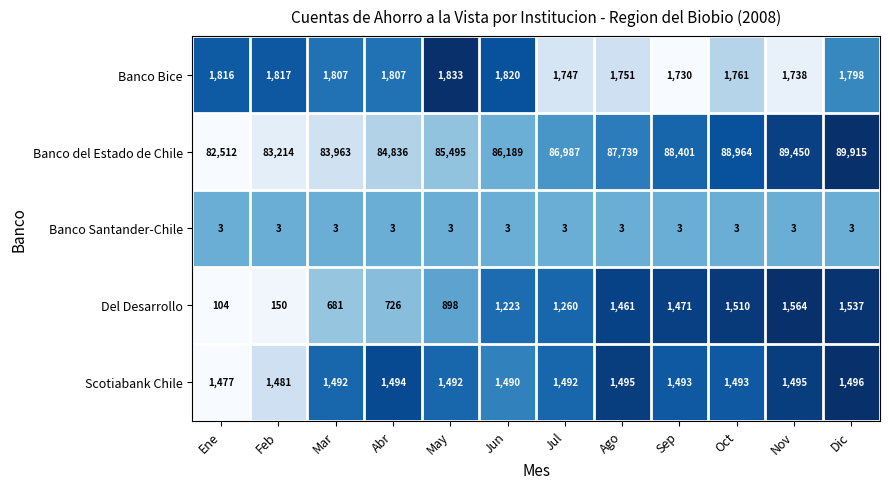

List the series in order of their peak value, lowest first.

Banco Santander-Chile, Scotiabank Chile, Del Desarrollo, Banco Bice, Banco del Estado de Chile